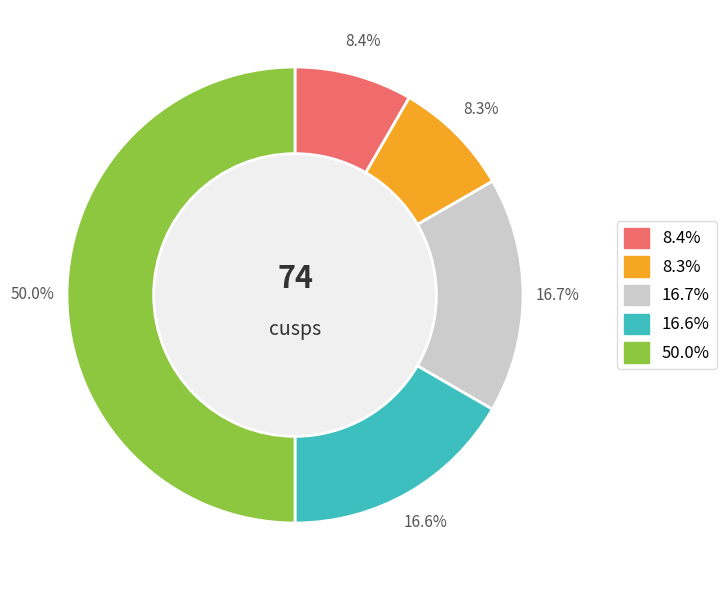

Count the number of slices in the pie.

5